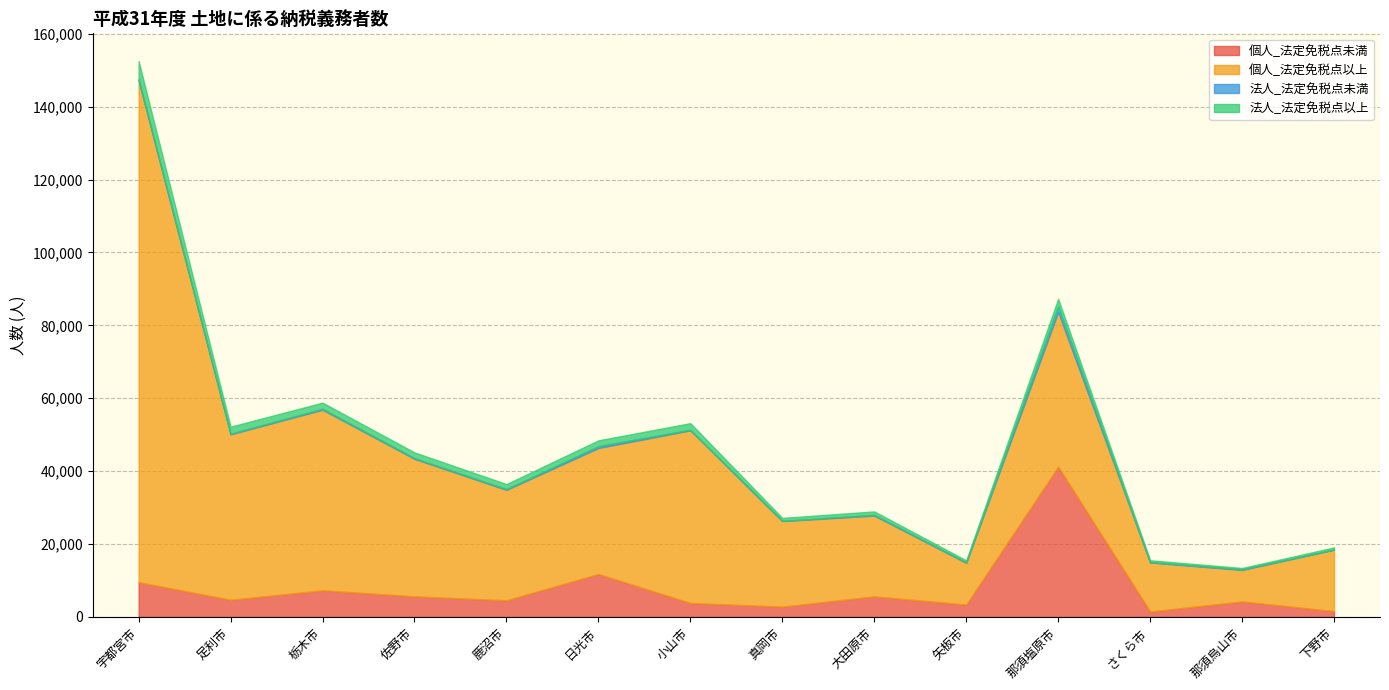

What is the maximum value for 個人_法定免税点以上?

137583